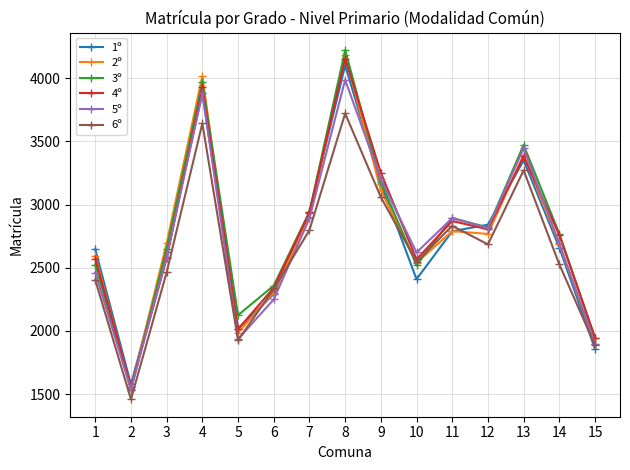

What is the value of the 5º point at the 15th from the left?

1897